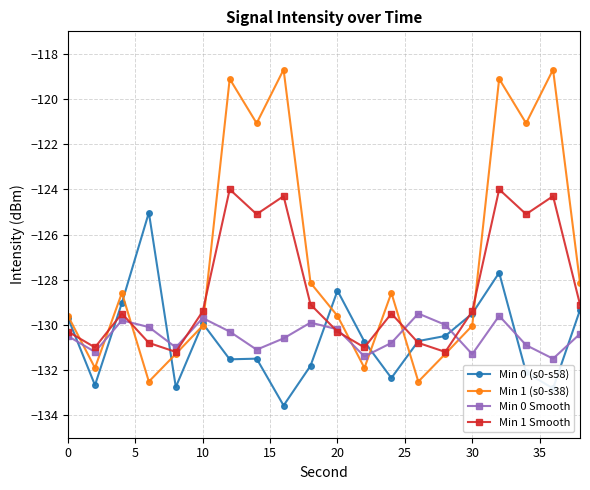

Which series has the largest total across all categories?

Min 1 (s0-s38)